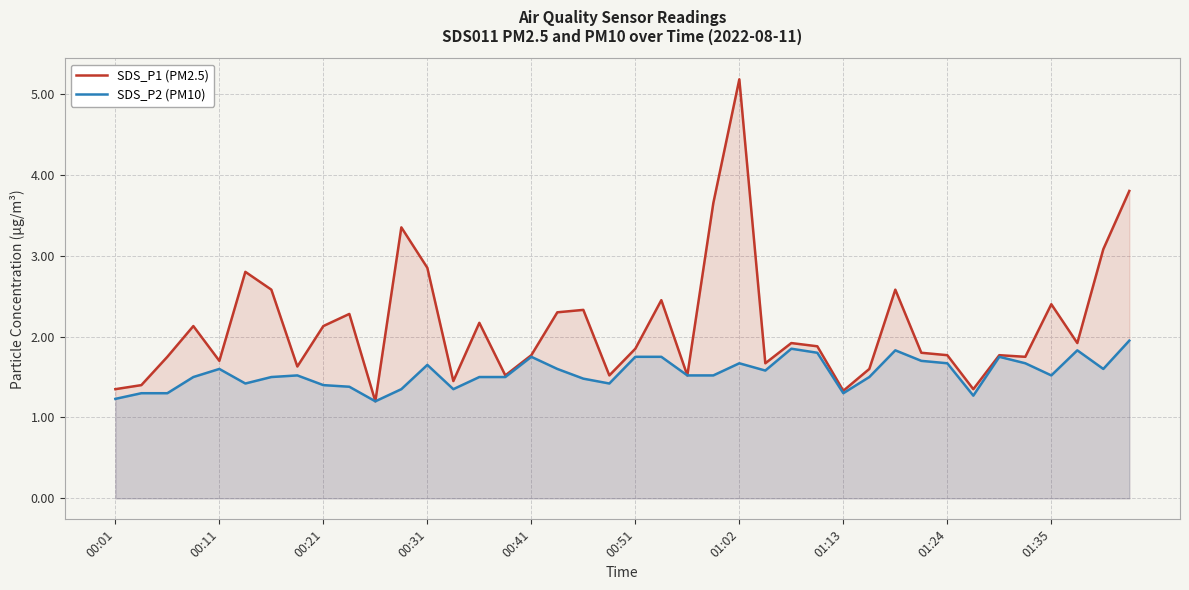

Which series has the largest range (max minus min)?

SDS_P1 (PM2.5)